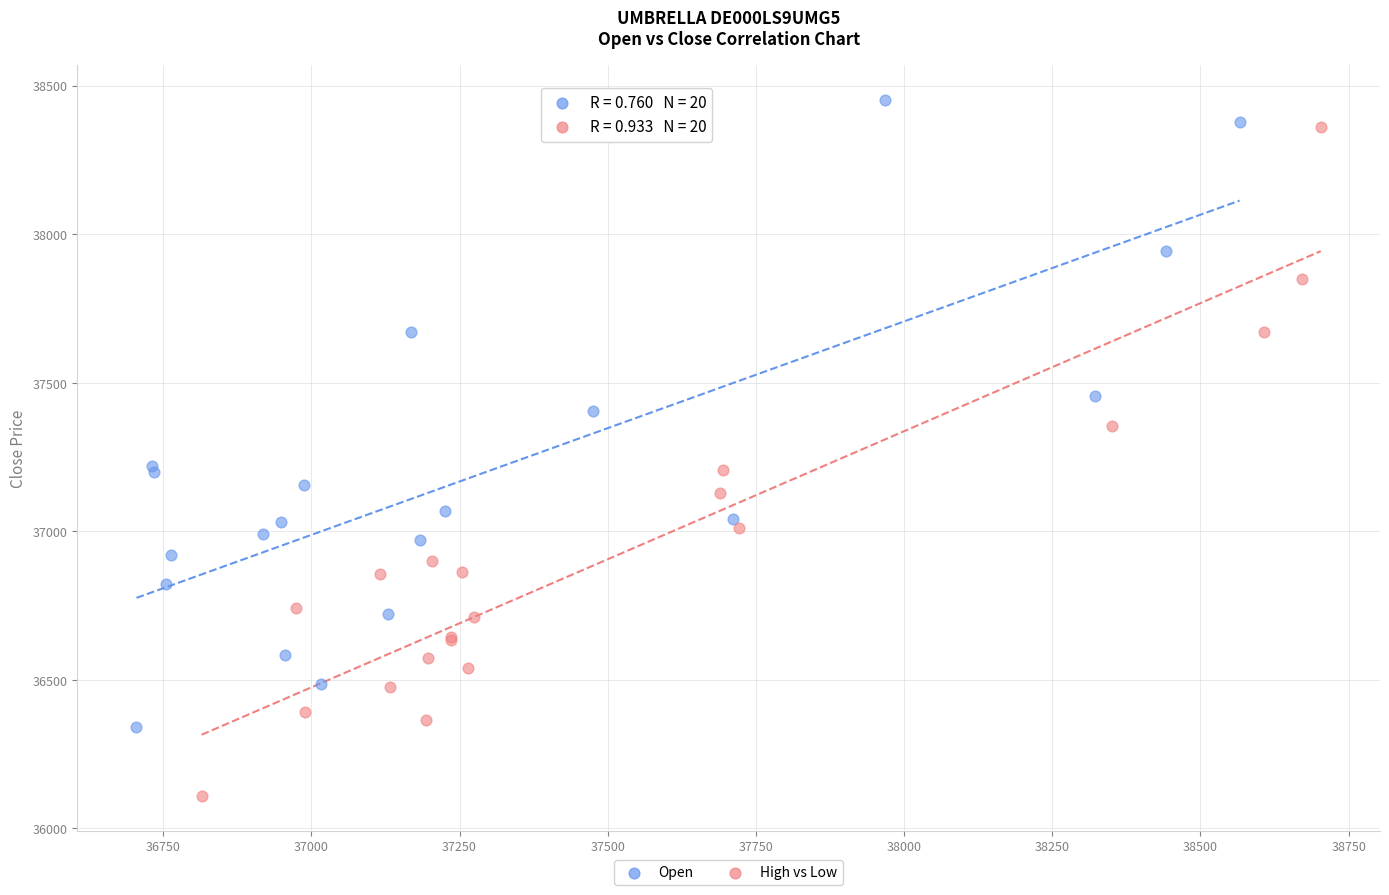

Which series has the widest spread of Y values?

High vs Low